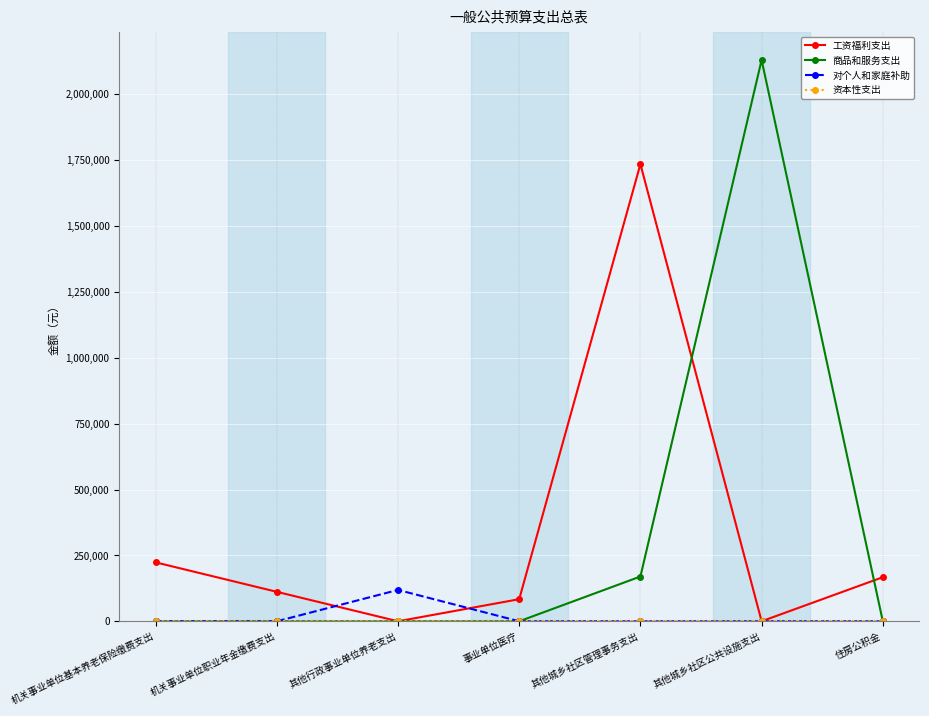

True or false: 对个人和家庭补助 has a value of 119000 at 其他行政事业单位养老支出.

True